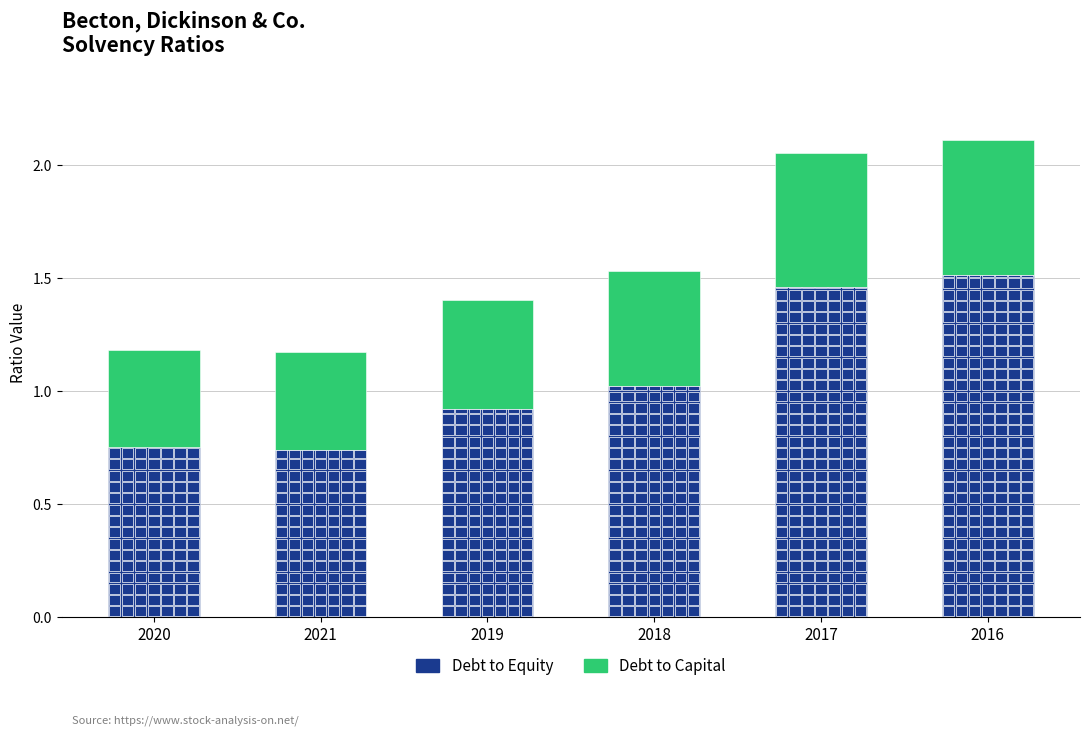

Which category has the highest value in the Debt to Equity series?

2016